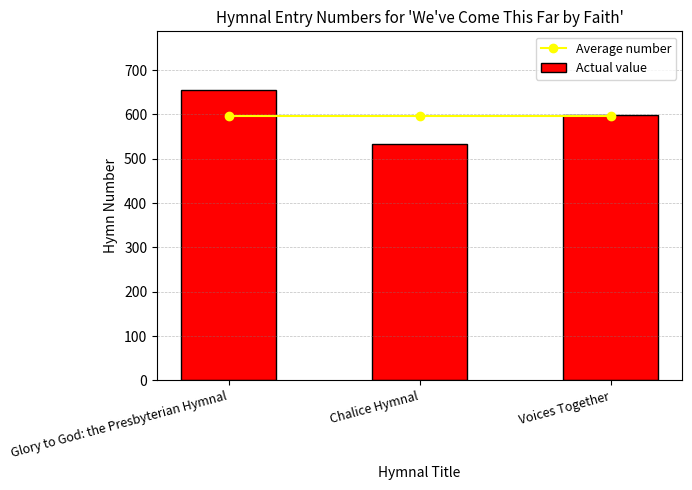

Which label corresponds to the largest value in the chart?

Glory to God: the Presbyterian Hymnal